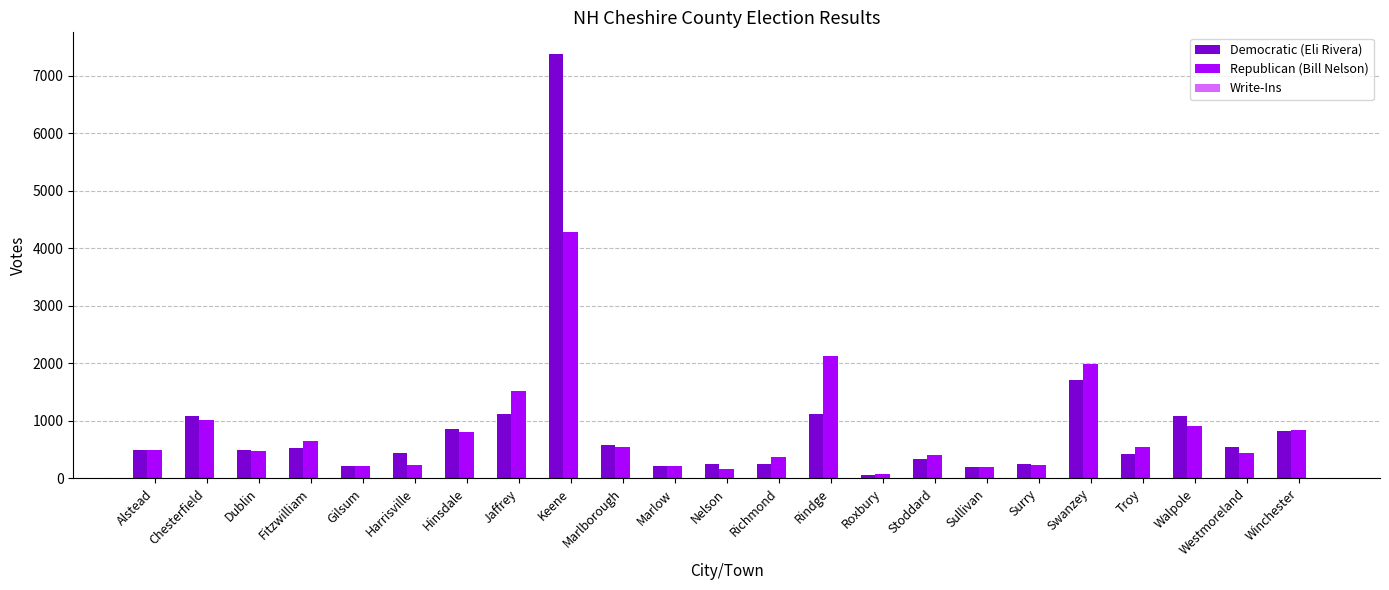

The value of Republican (Bill Nelson) at Alstead is 874. True or false?

False